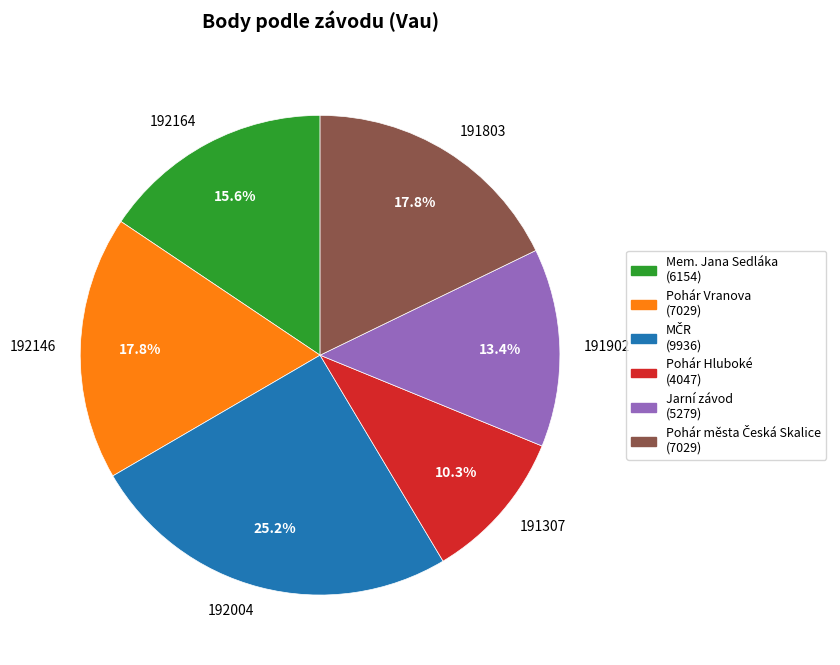

Which category has the biggest portion of the pie?

192004